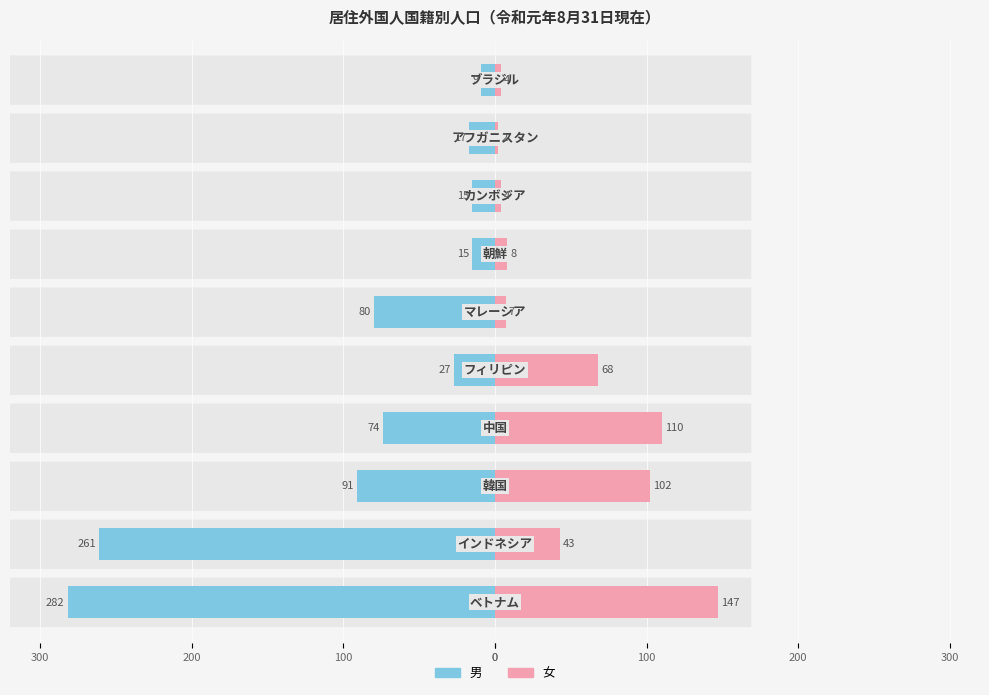

Between 200 and 100, which is larger?

200